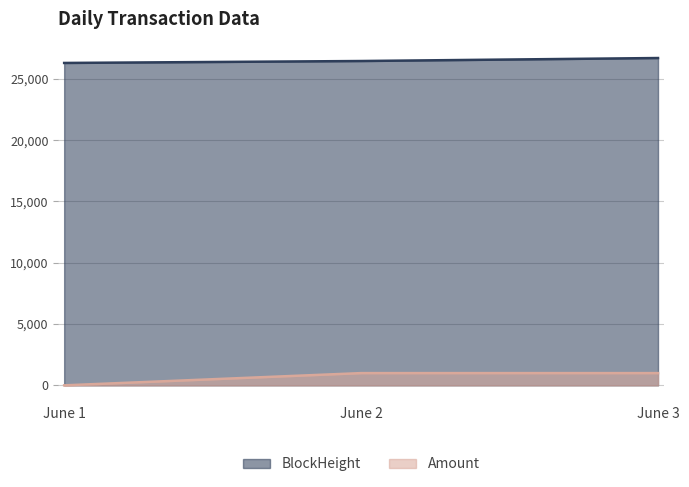

The BlockHeight series shows 41386.7 at June 3. True or false?

False